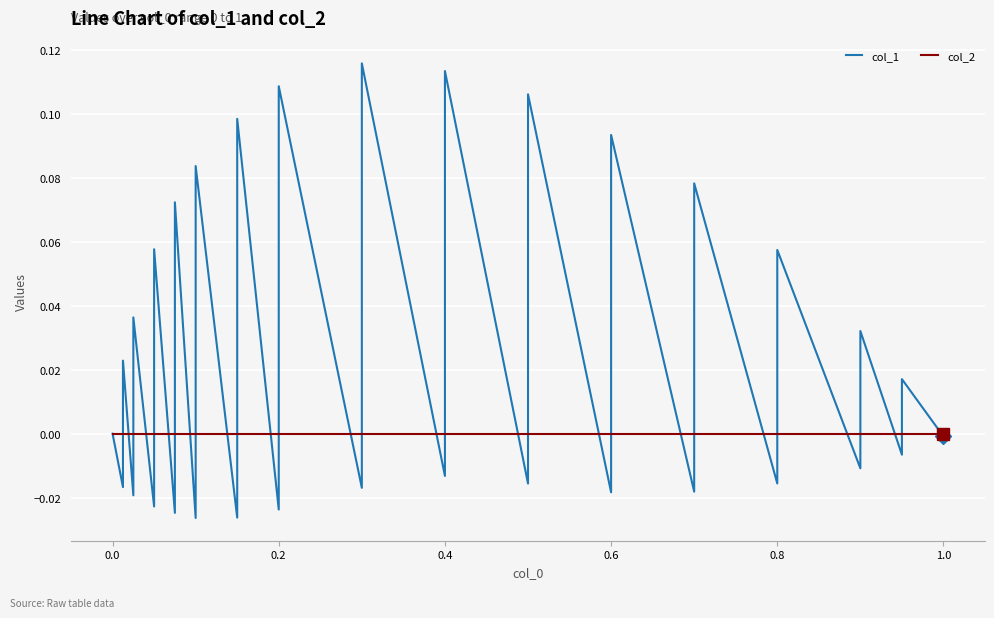

How many data points in col_1 are less than 0?

17